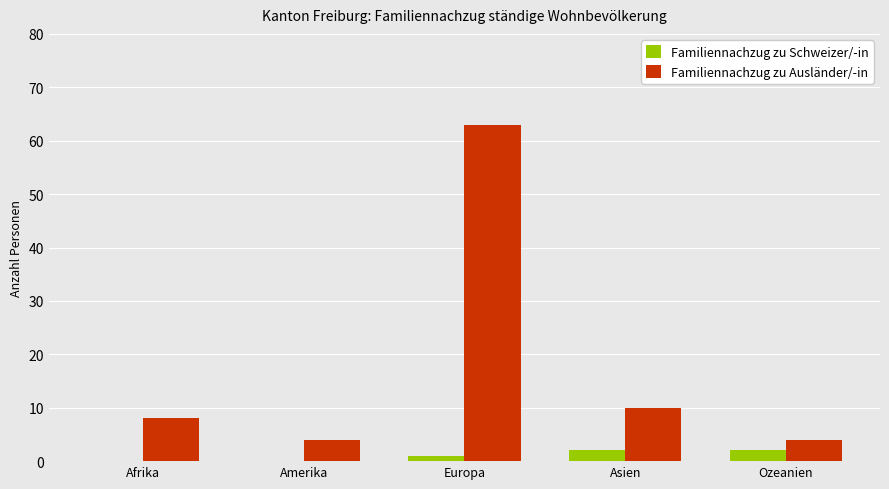

At which label is Familiennachzug zu Schweizer/-in closest to 1?

Europa